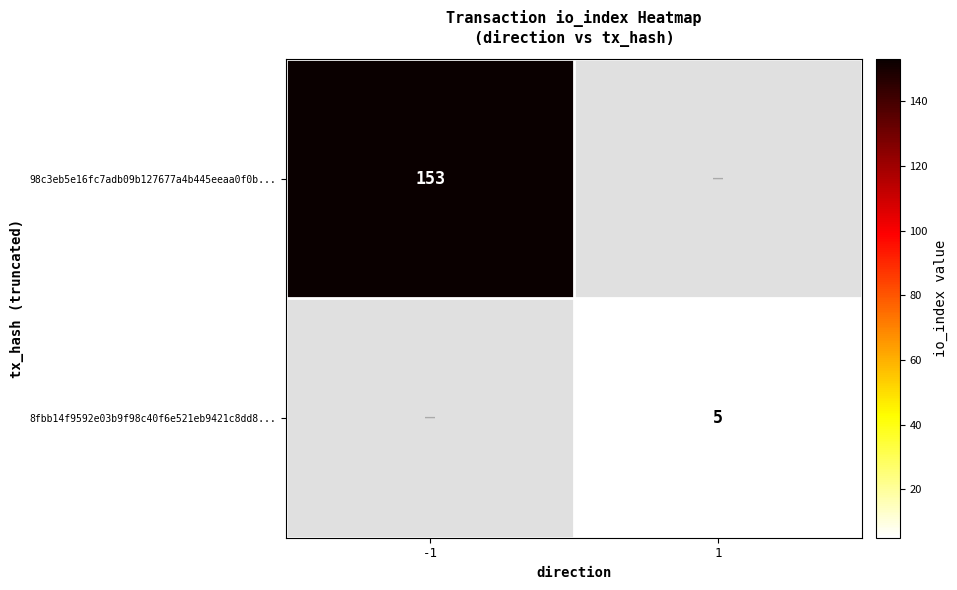

Is it true that 8fbb14f9592e03b9f98c40f6e521eb9421c8dd8... equals 9 at 1?

False